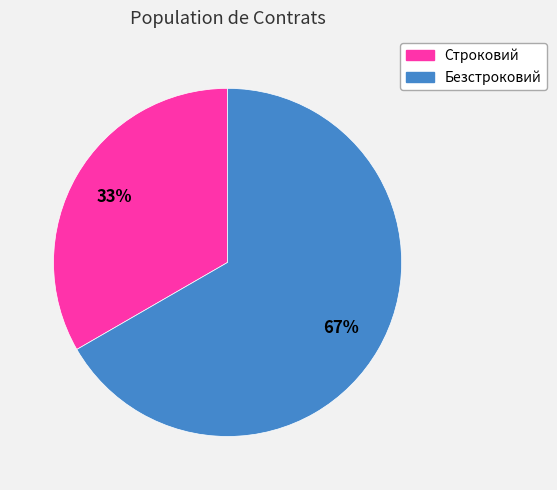

Combined, do Строковий and Безстроковий account for over 50%?

Yes